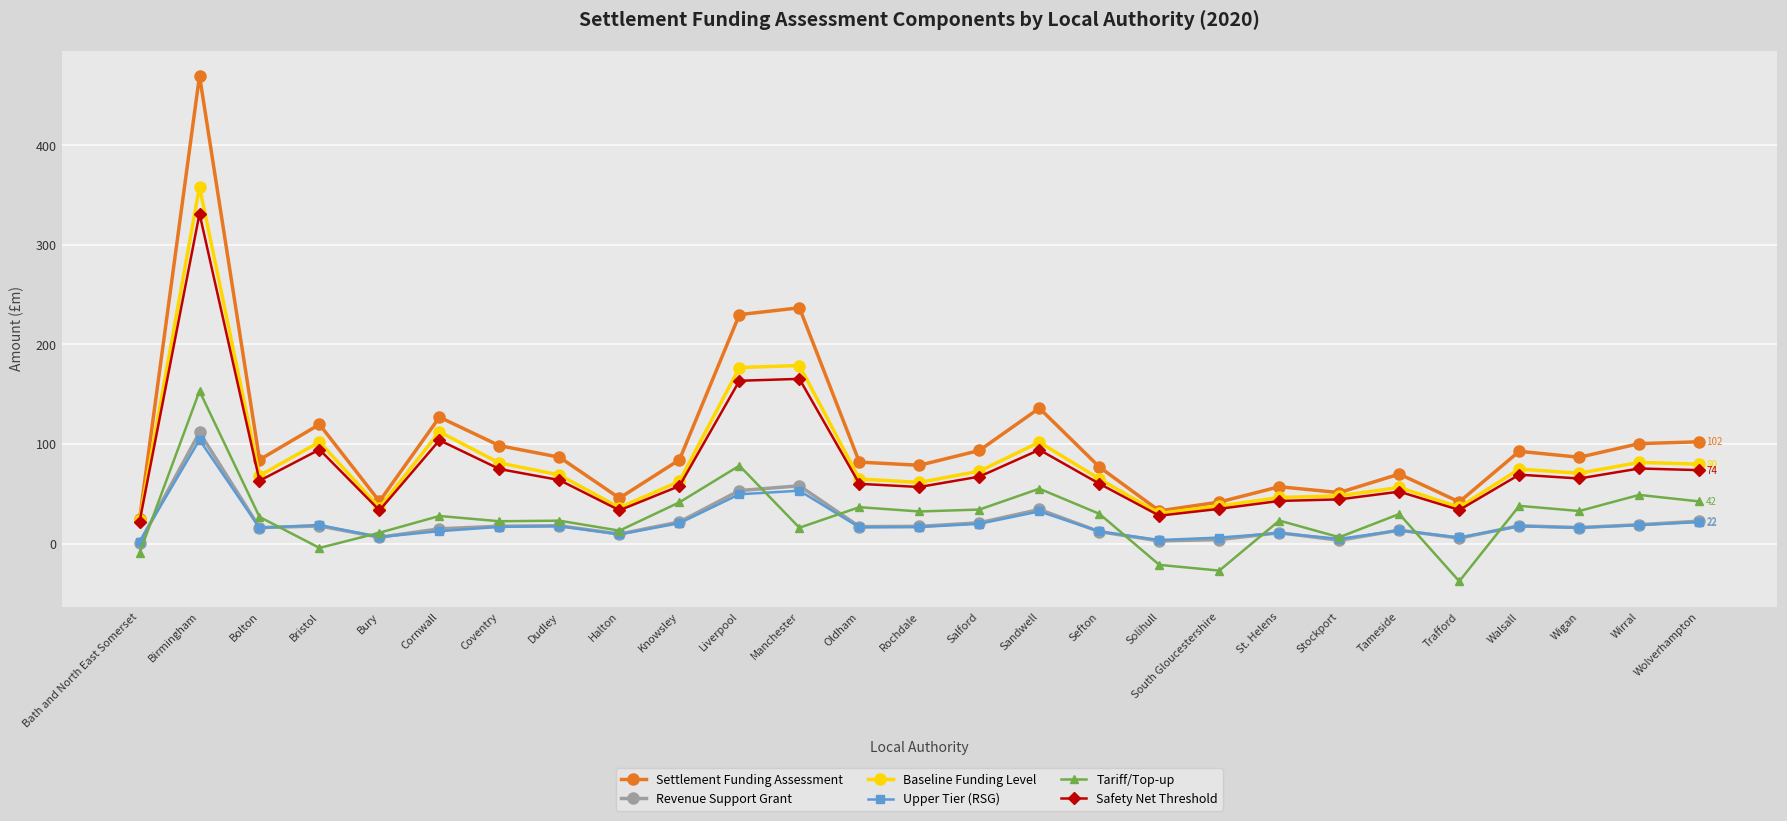

What is the label of the 26th point from the right?

Birmingham